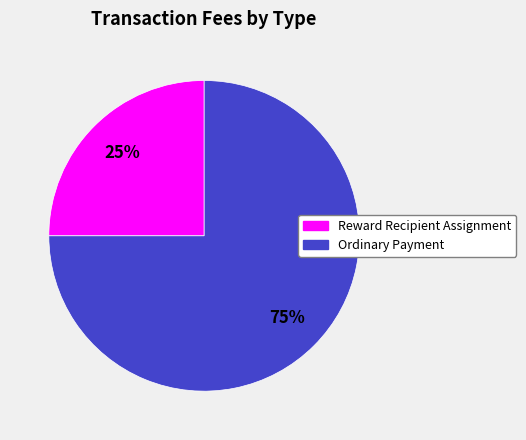

Is it true that Ordinary Payment is 66% of the pie?

False